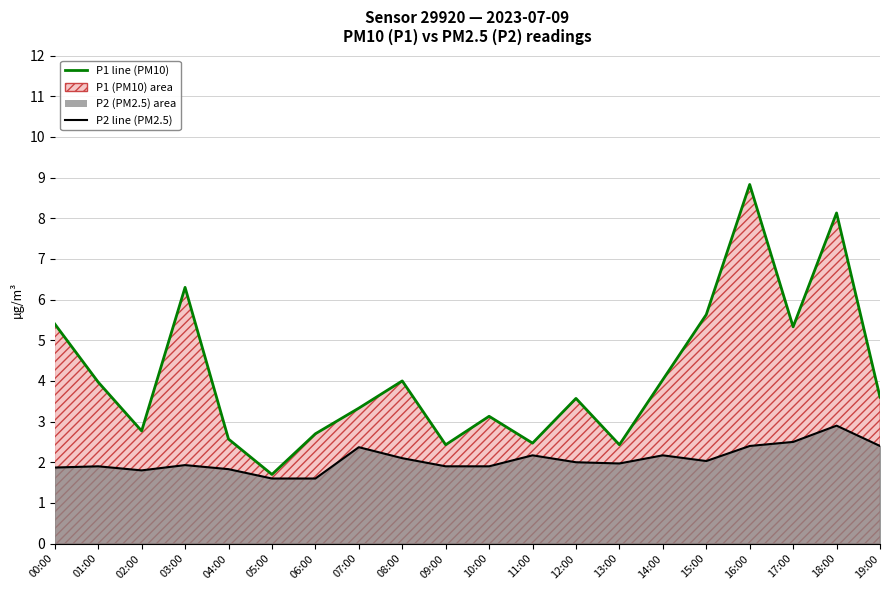

In P1 line, how many points are higher than both neighbors (excluding endpoints)?

6